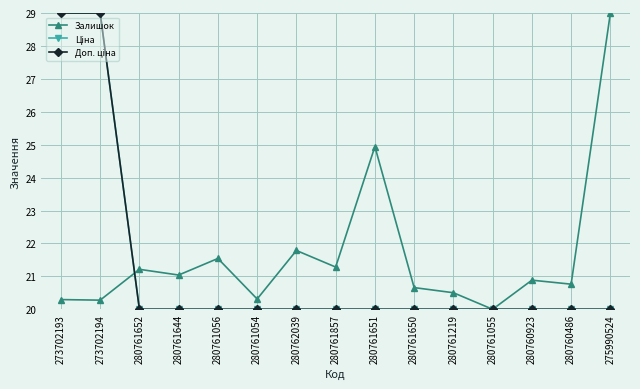

The Ціна series shows 29.0 at 273702194. True or false?

True